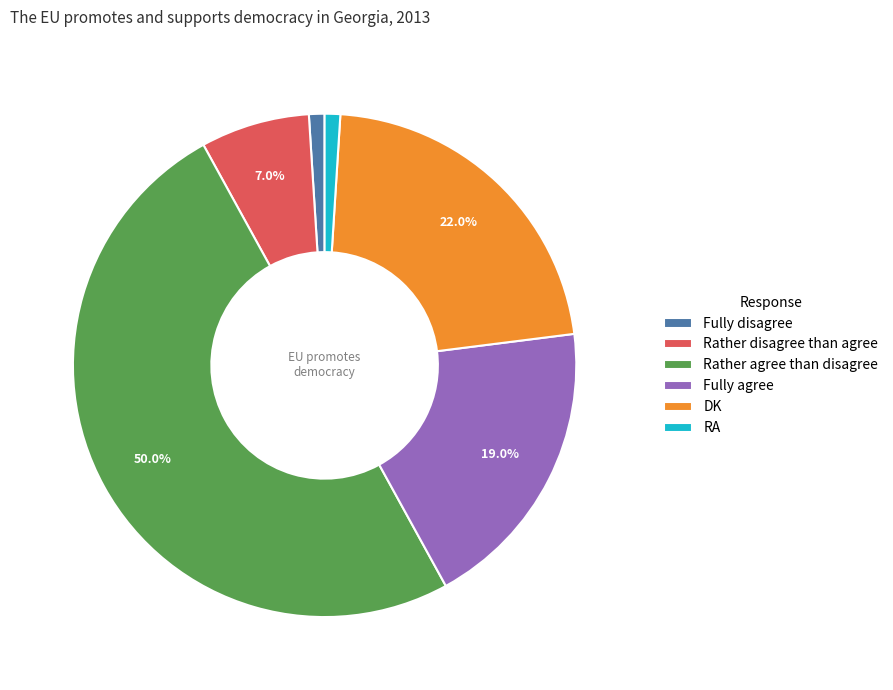

What percentage is the Rather disagree than agree slice, to the nearest percent?

7%